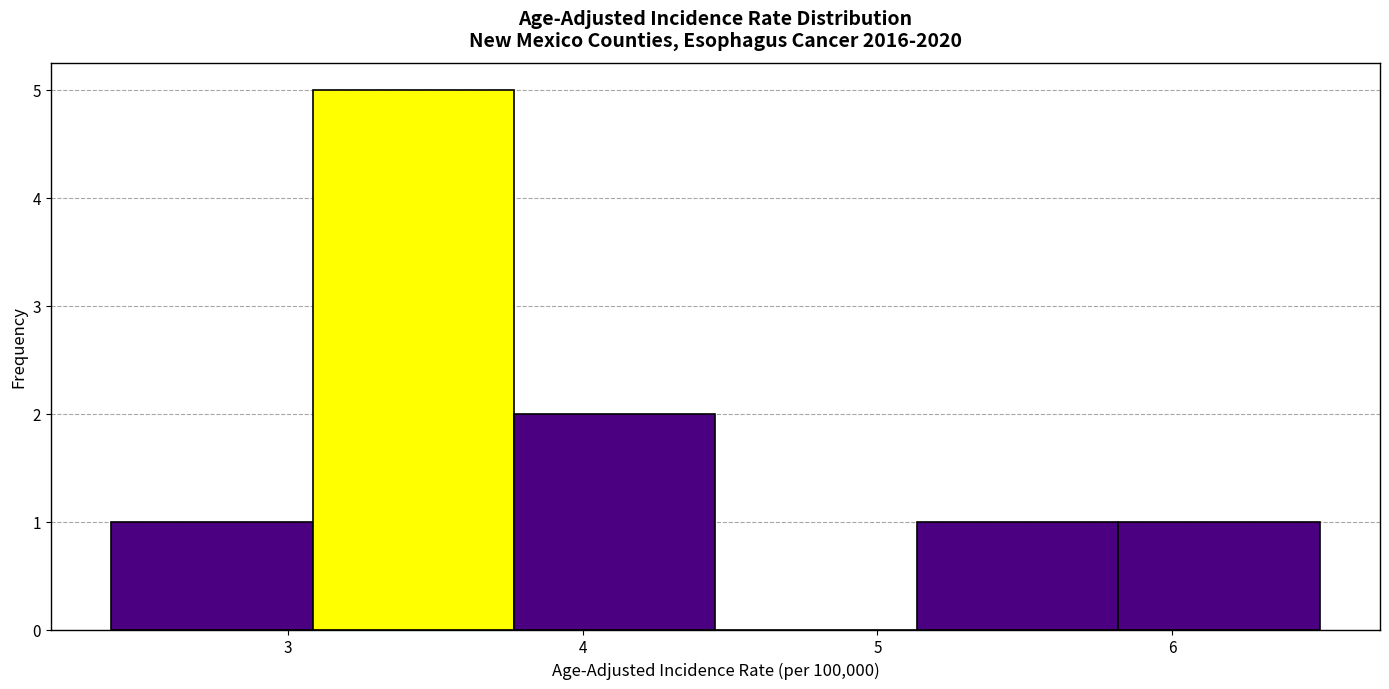

Which range on the x-axis has the tallest bar?

3.1 to 3.8